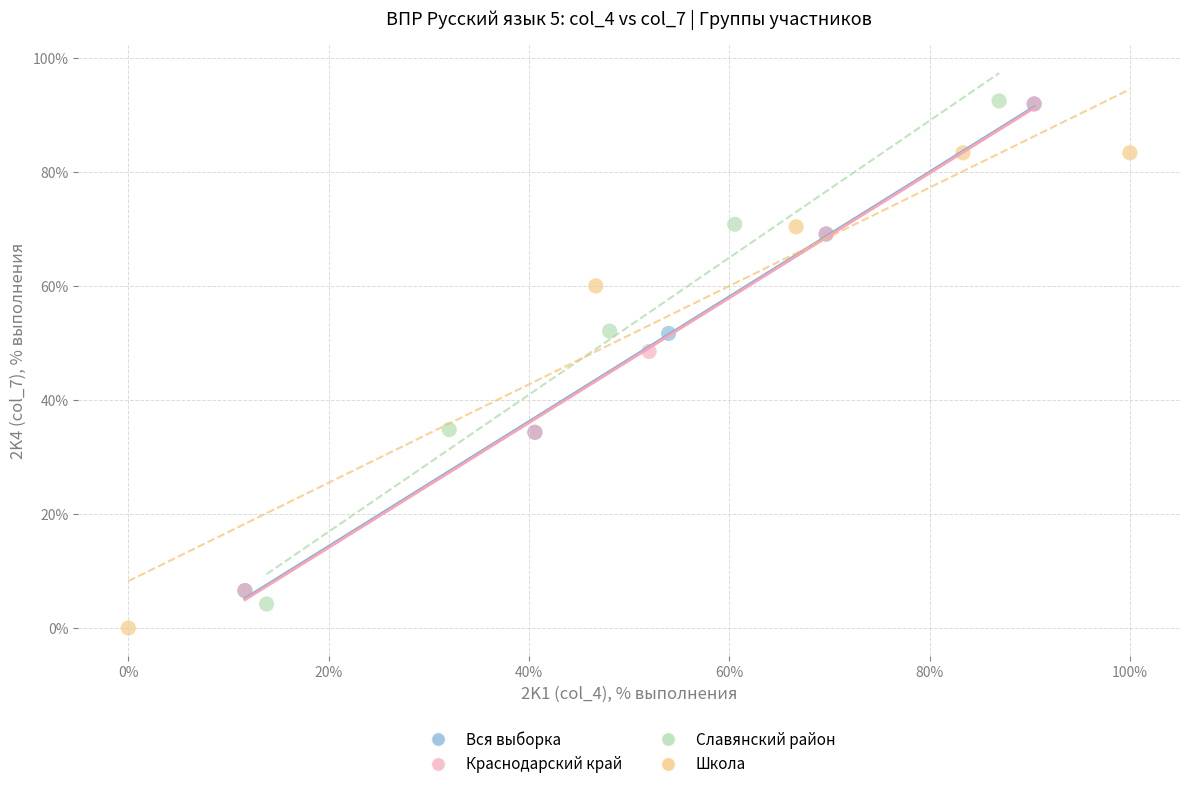

Which series has the widest spread of Y values?

Славянский район